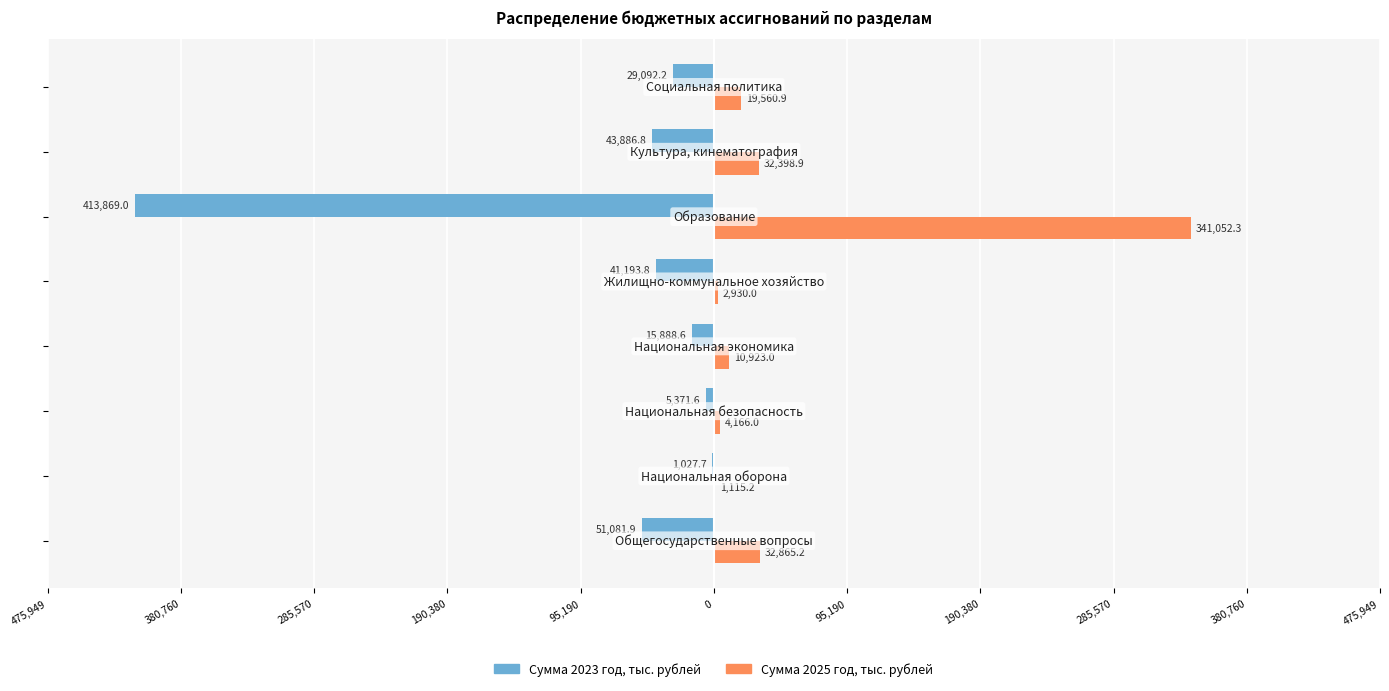

What are all the series names shown in the legend?

Сумма 2023 год, тыс. рублей, Сумма 2025 год, тыс. рублей